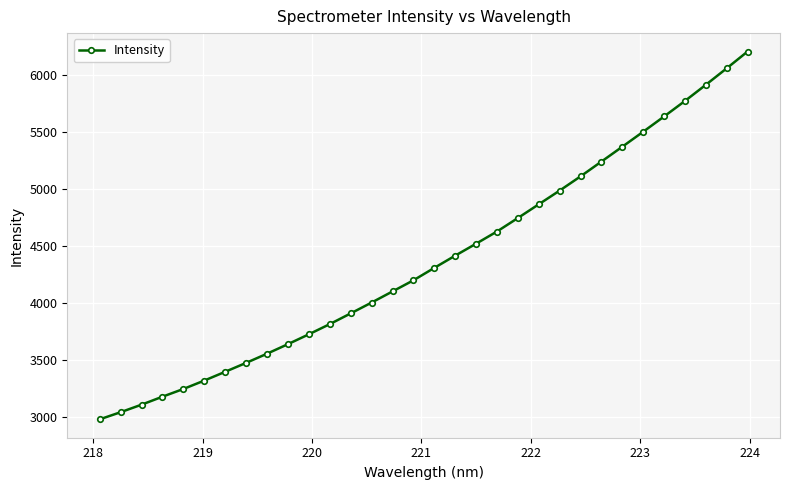

What is the value of the 32nd point from the left?

6208.2